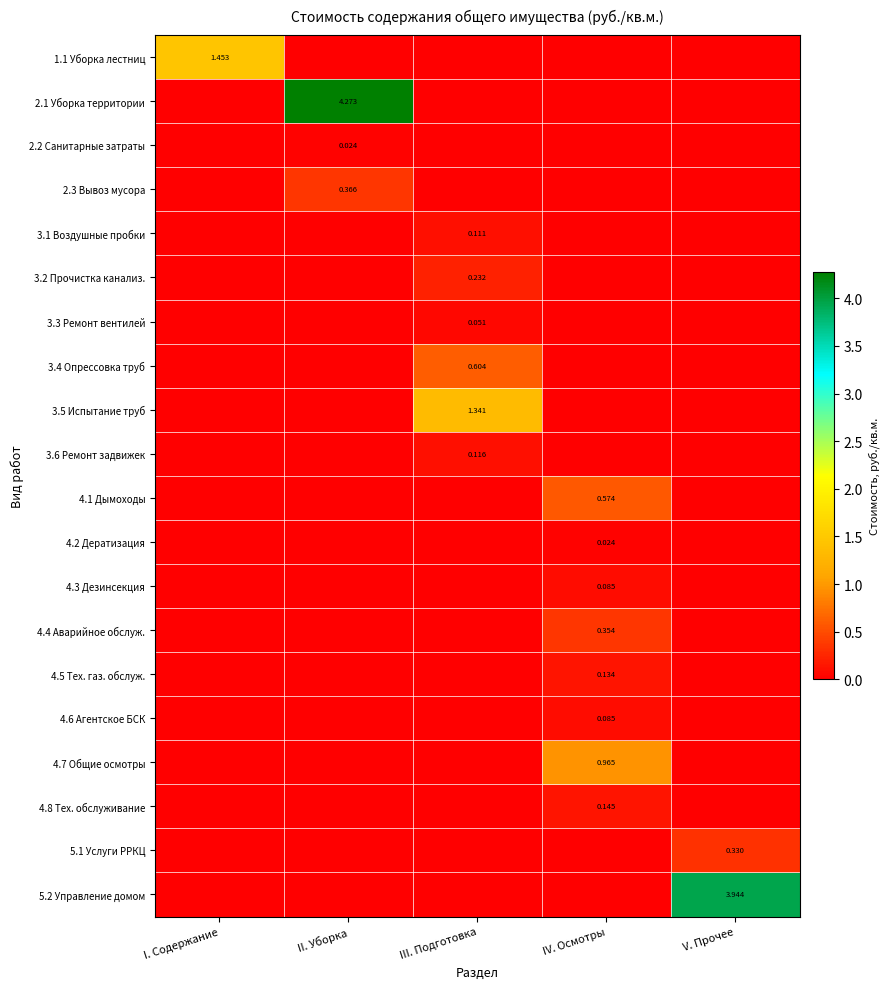

At V. Прочее, list the series in order from smallest to largest.

1.1 Уборка лестниц, 2.1 Уборка территории, 2.2 Санитарные затраты, 2.3 Вывоз мусора, 3.1 Воздушные пробки, 3.2 Прочистка канализ., 3.3 Ремонт вентилей, 3.4 Опрессовка труб, 3.5 Испытание труб, 3.6 Ремонт задвижек, 4.1 Дымоходы, 4.2 Дератизация, 4.3 Дезинсекция, 4.4 Аварийное обслуж., 4.5 Тех. газ. обслуж., 4.6 Агентское БСК, 4.7 Общие осмотры, 4.8 Тех. обслуживание, 5.1 Услуги РРКЦ, 5.2 Управление домом